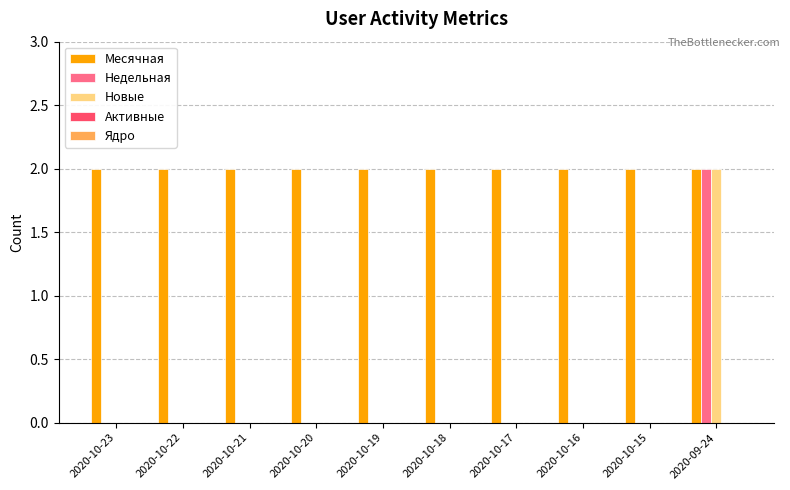

At which label does Новые reach its peak?

2020-09-24